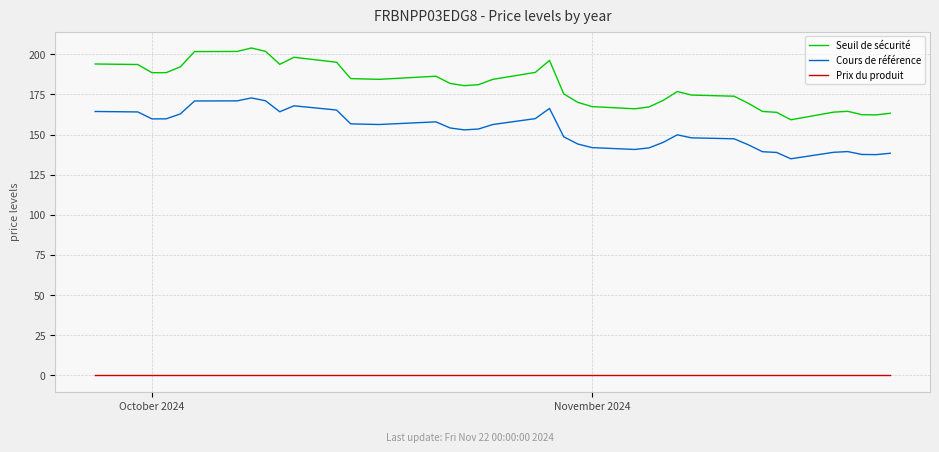

What is the lowest value of the Seuil de sécurité series?

159.2